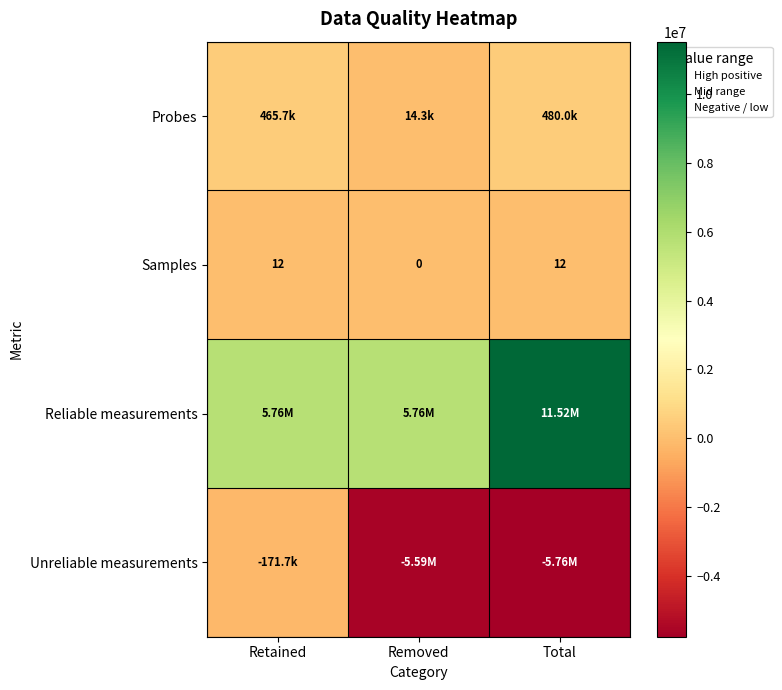

What is the sum of the Samples values at Total and Retained?

24